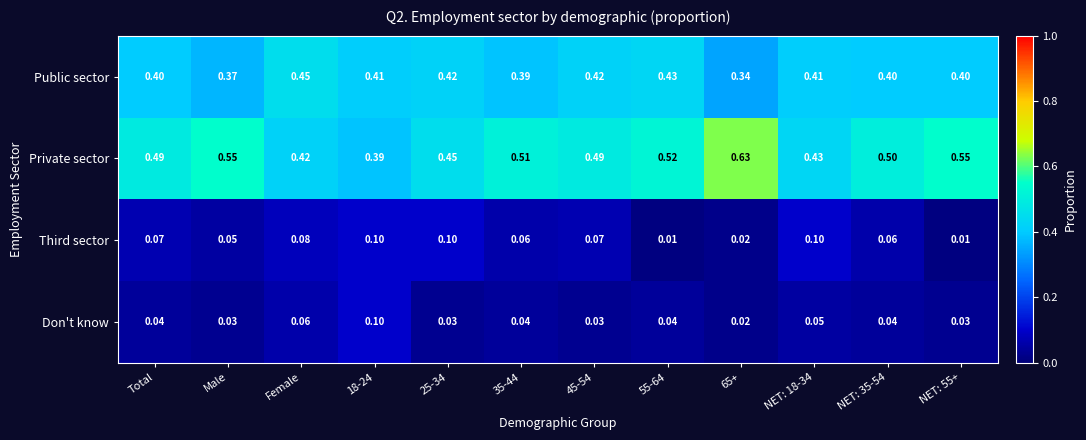

Is the value of Third sector at Male greater than the value of Private sector at Female?

No